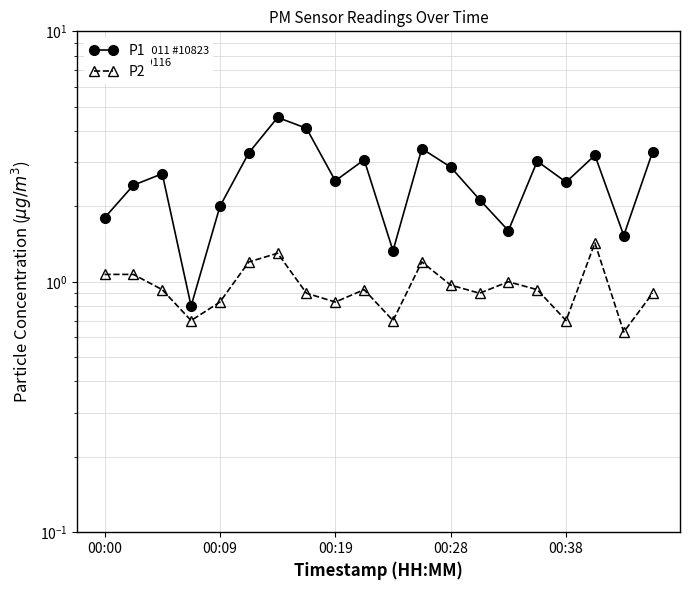

Which series has the largest total across all categories?

P1